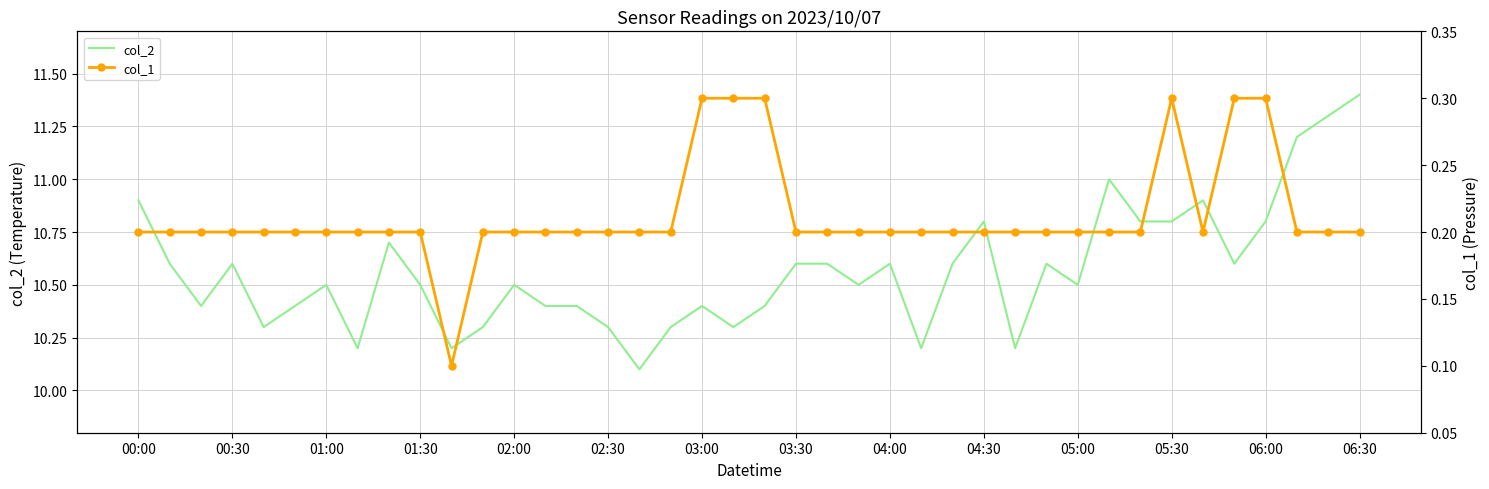

True or false: col_2 and col_1 intersect in this chart.

False